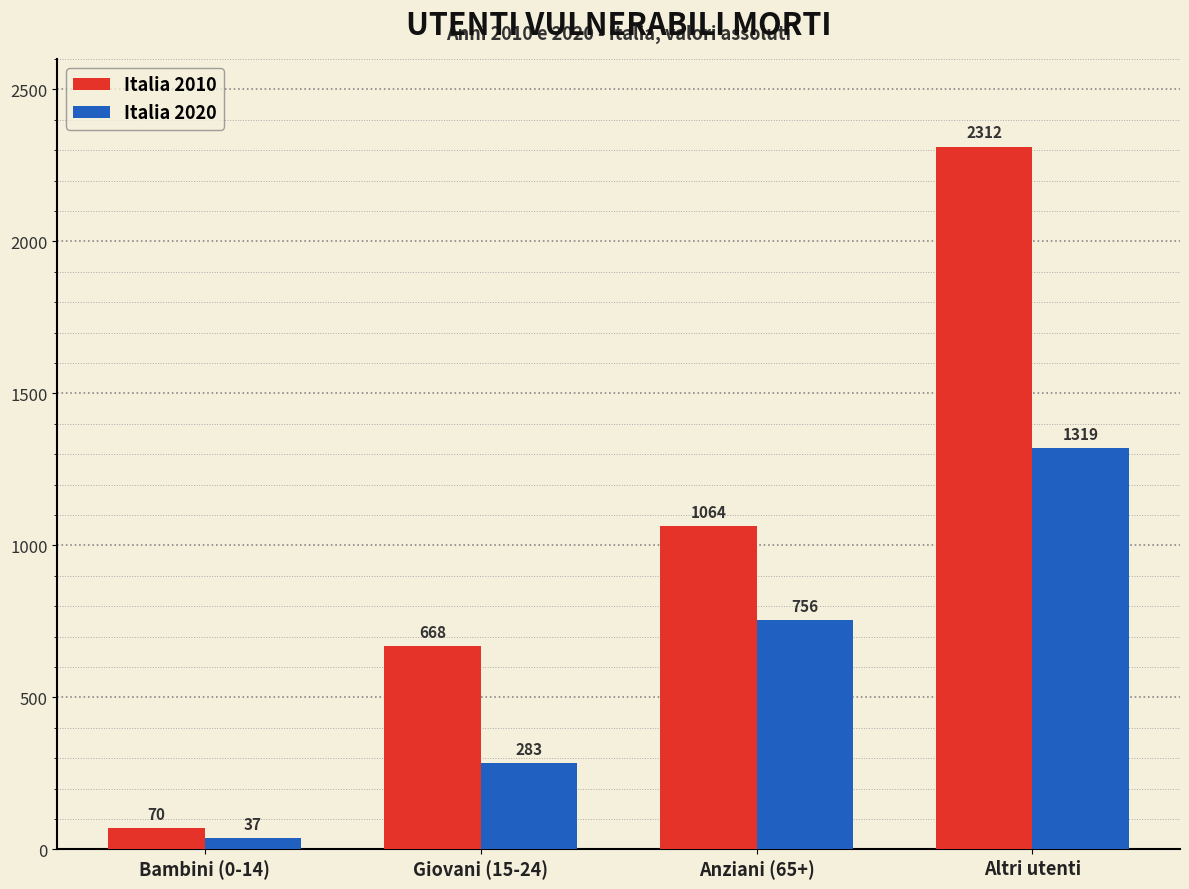

Is it true that Italia 2020 equals 2371 at Altri utenti?

False